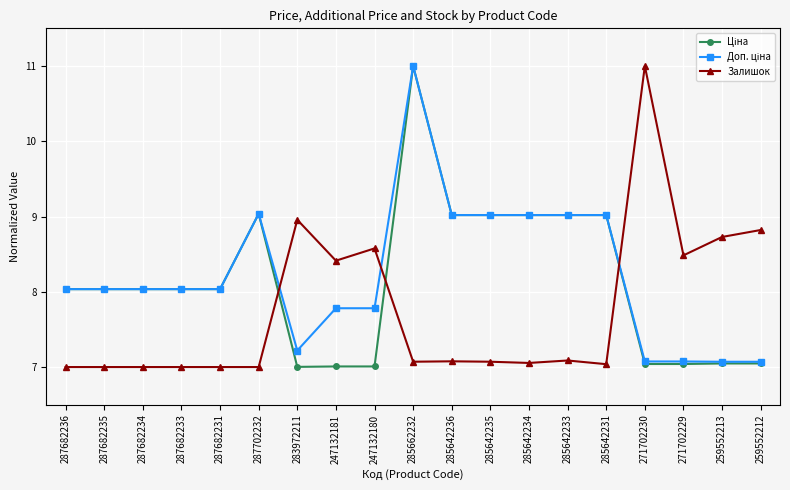

What is the label of the 3rd point from the right?

271702229